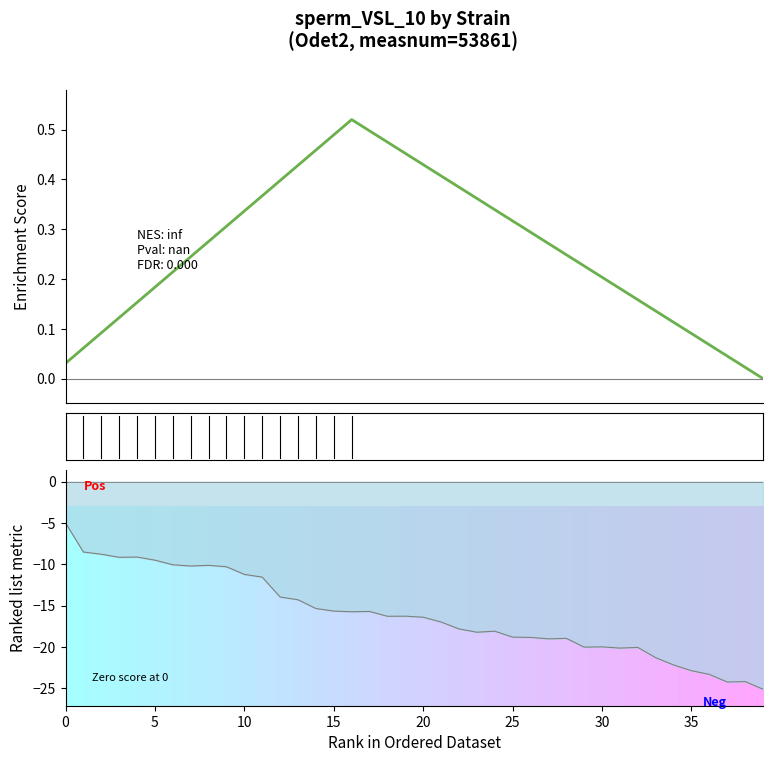

What is the difference between the maximum and minimum values in the Ranked list metric series?

20.1